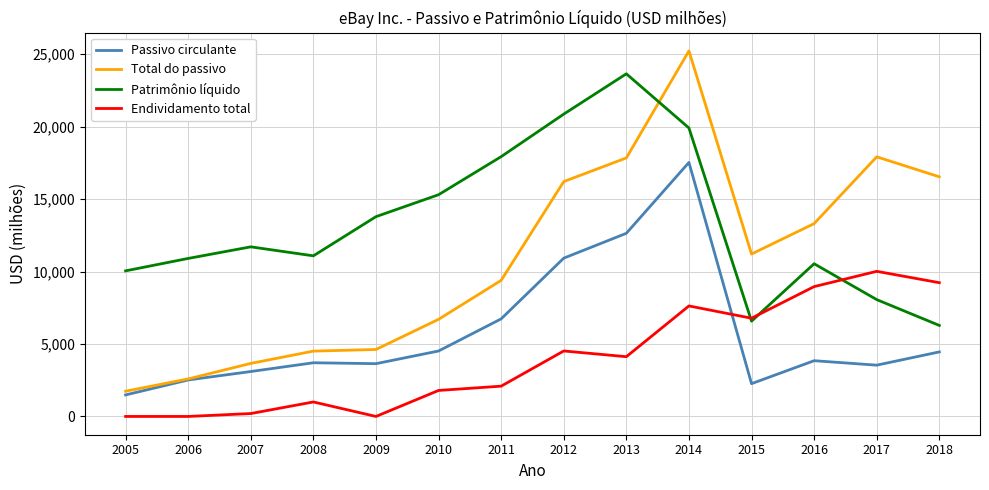

What is the difference between the maximum and minimum values in the Total do passivo series?

23485